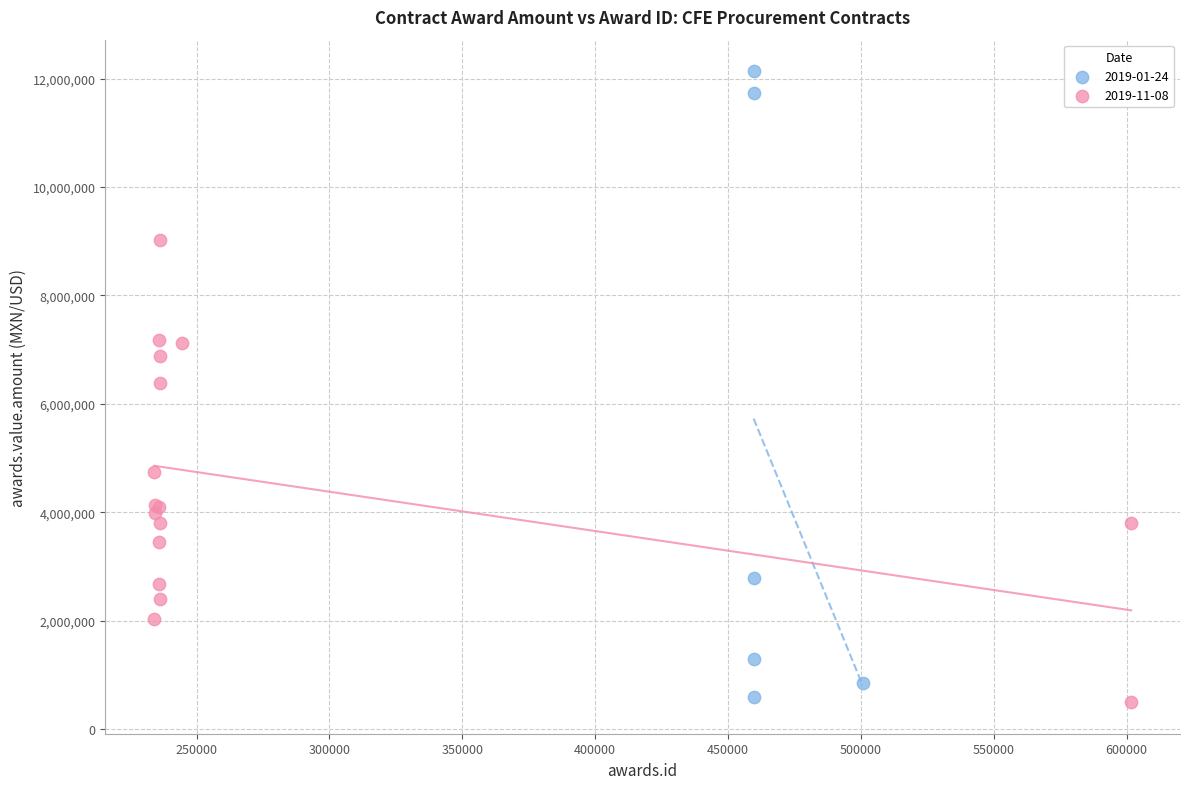

Which series has the widest spread of Y values?

2019-01-24